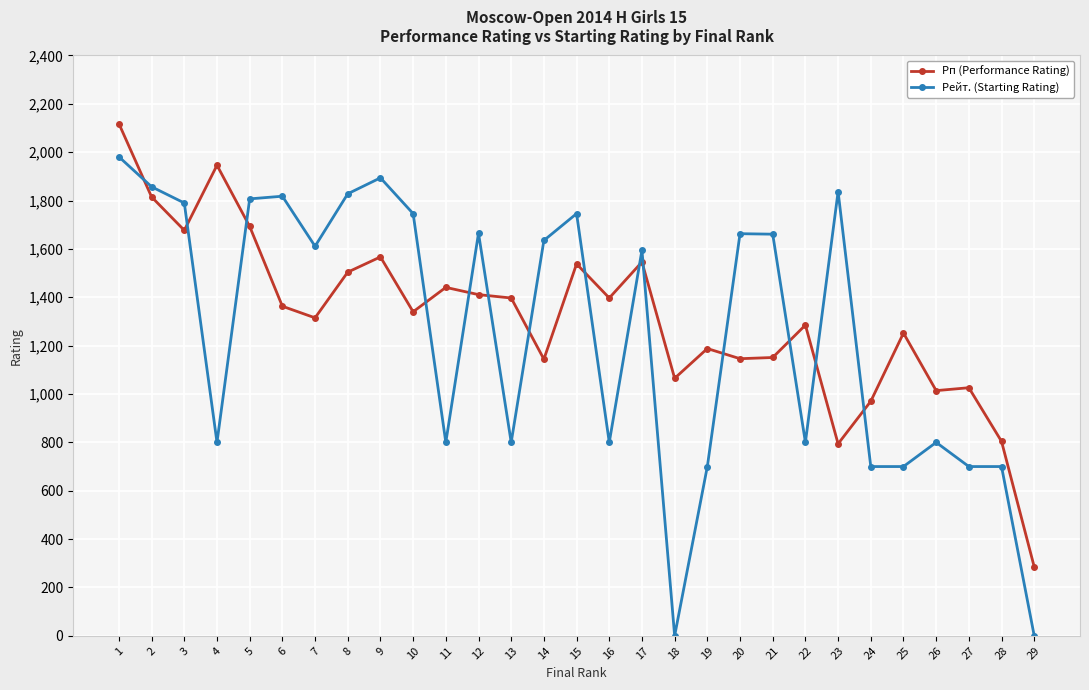

What is the difference between the Рейт. (Starting Rating) values at 25 and 15?

1046